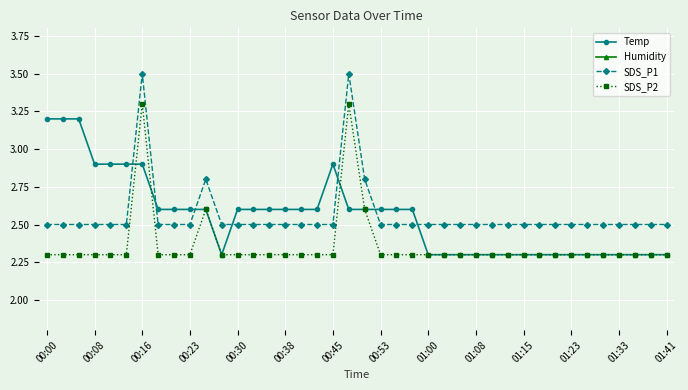

Count the Temp values in the range 2 to 3.

37